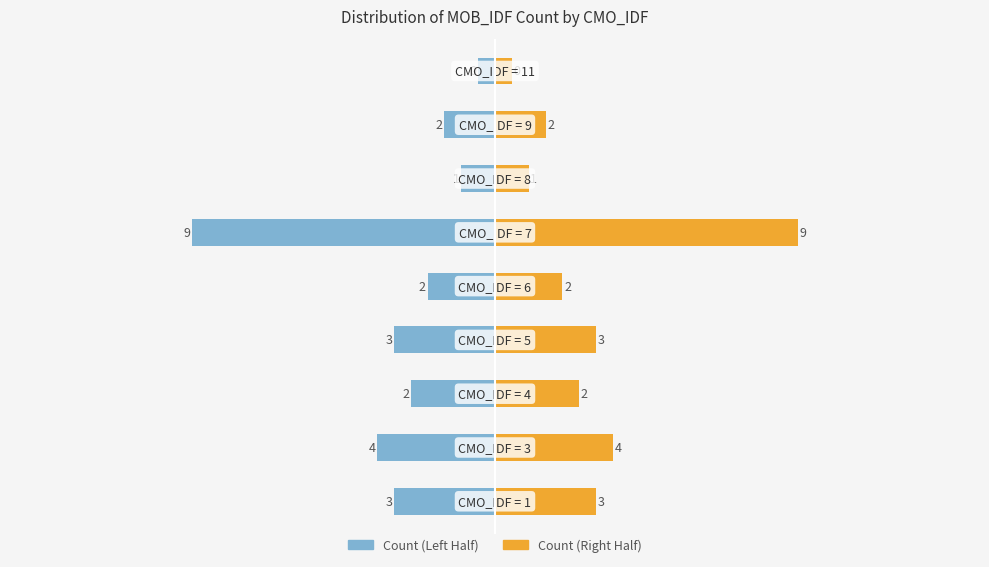

Does the chart contain stacked bars?

No